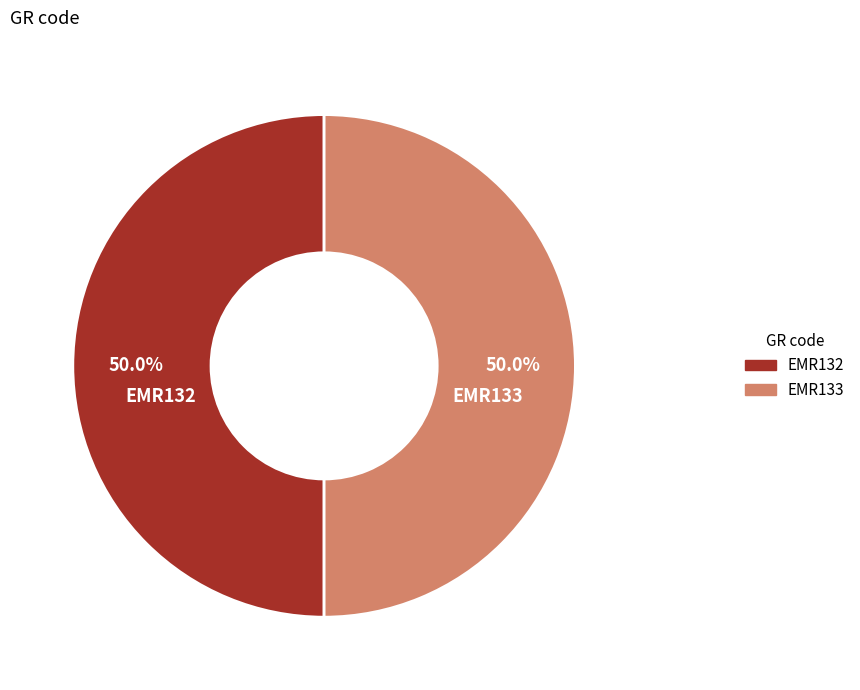

How much of the chart is everything except EMR133?

50.0%